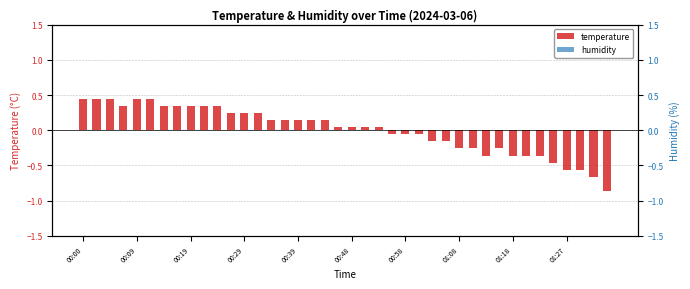

At 37, list the series in order from largest to smallest.

humidity, temperature